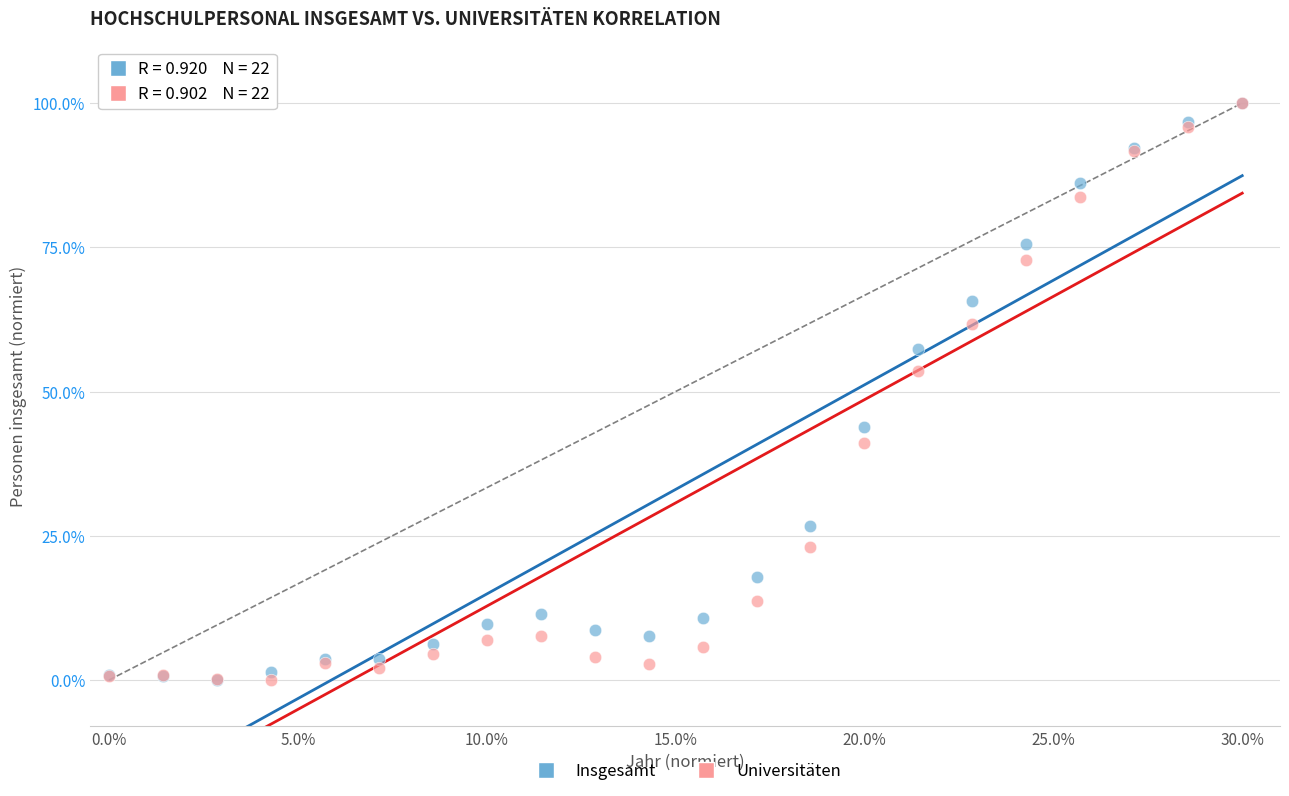

In the Universitäten series, what Y value is closest to 50?

53.6